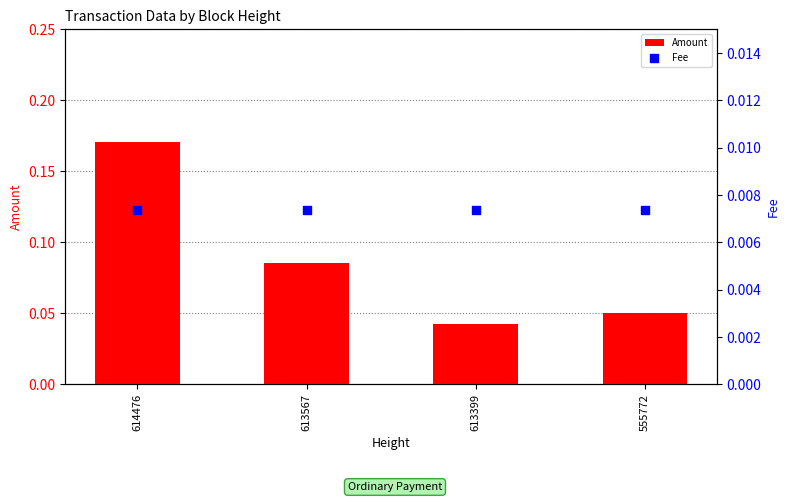

What are all the series names shown in the legend?

Amount, Fee